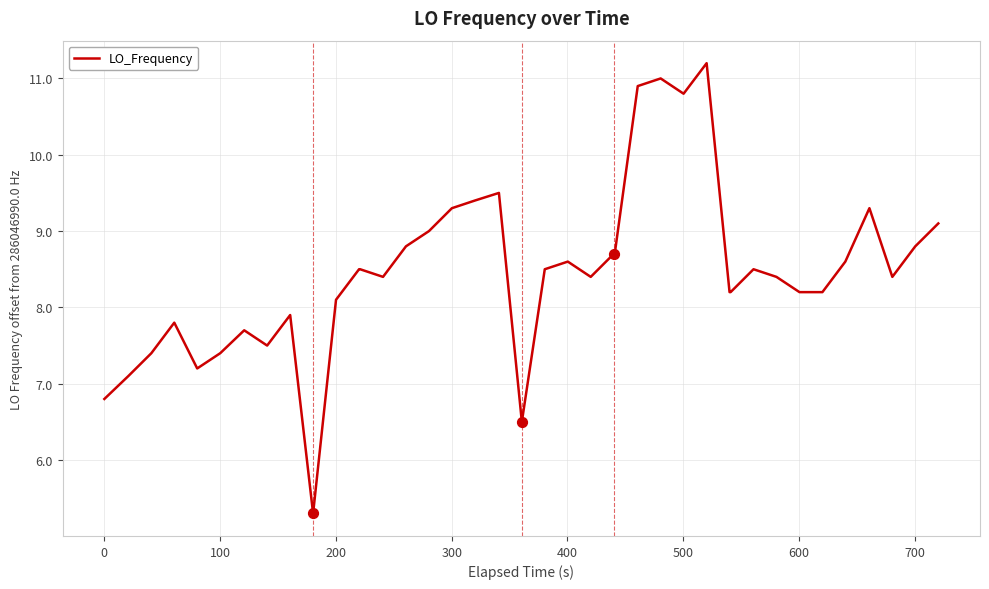

What is the difference between the maximum and minimum values?

5.9